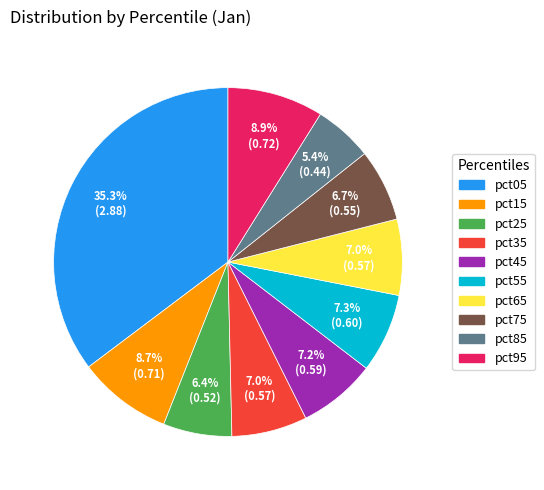

How many slices are in this pie chart?

10